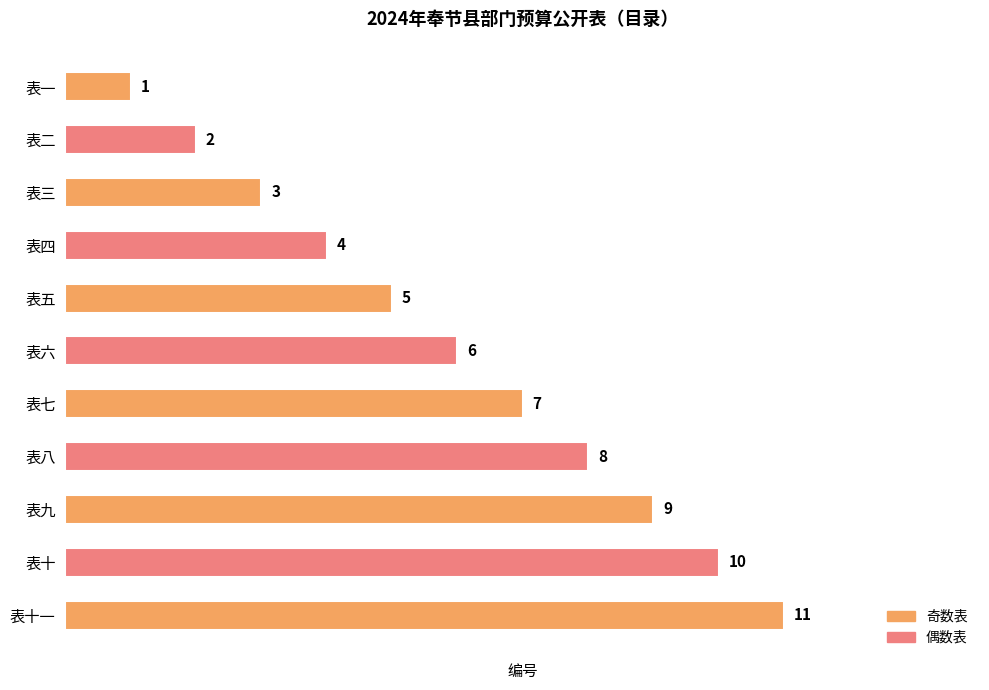

How many values are below 6?

5